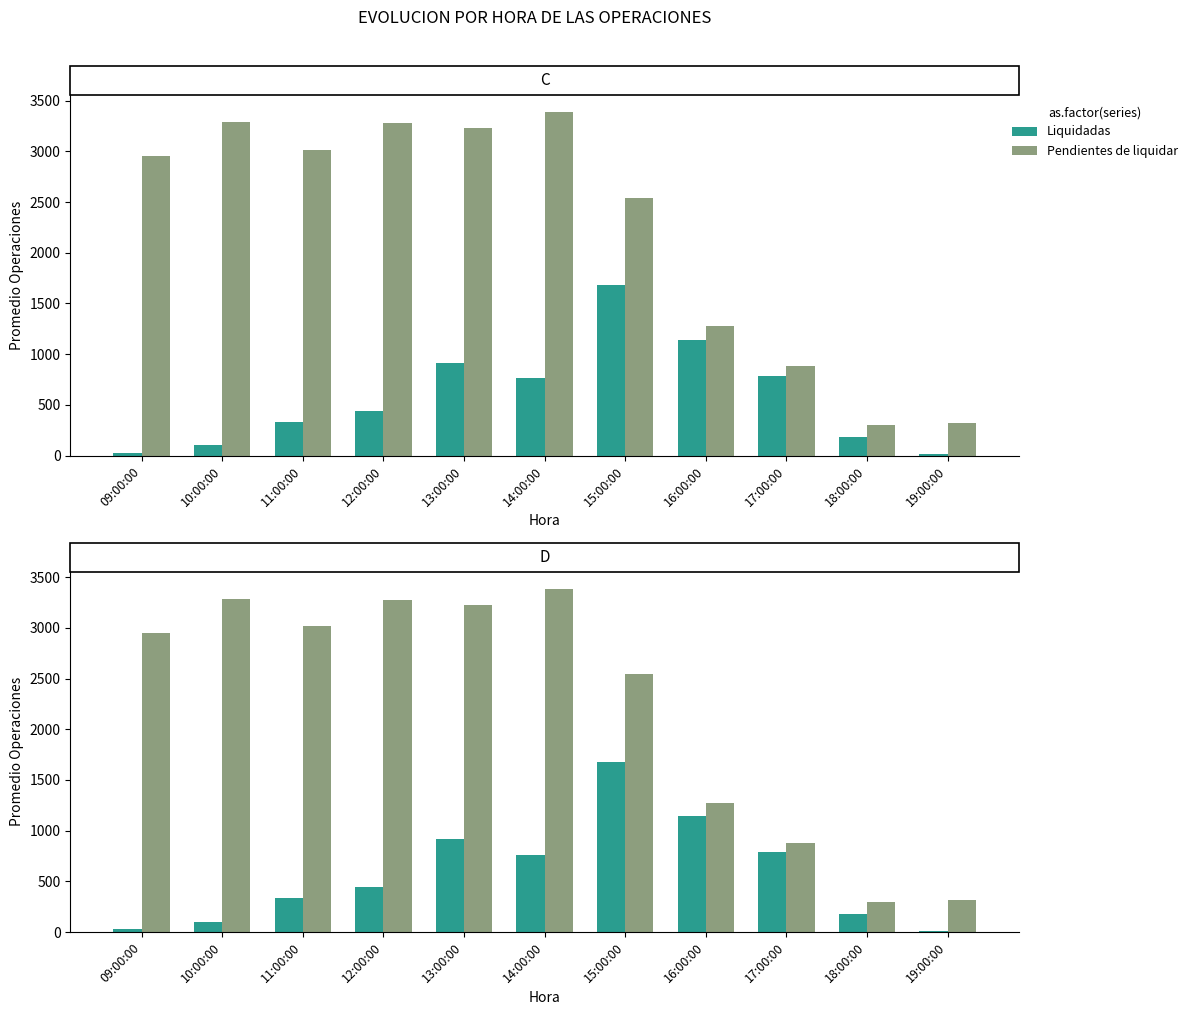

At which label does Liquidadas first exceed 440?

12:00:00